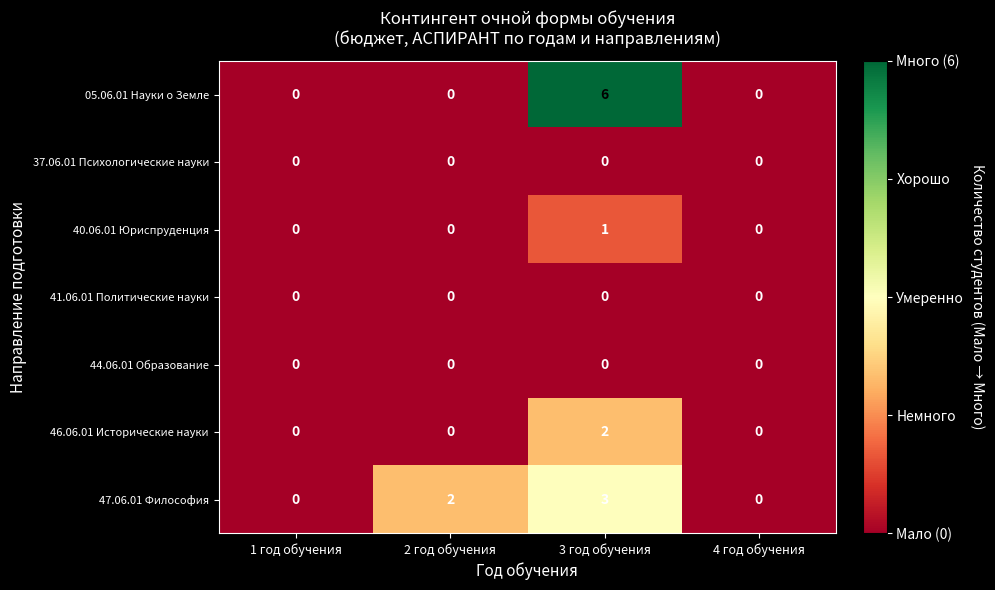

How many categories are shown in the chart?

4